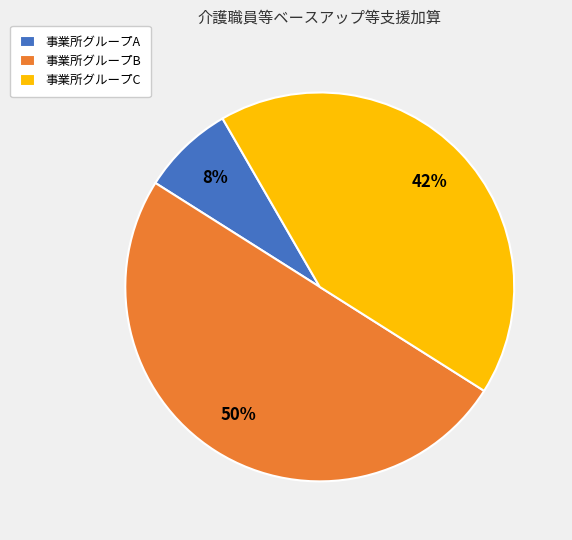

Is it true that 事業所グループA is 21% of the pie?

False